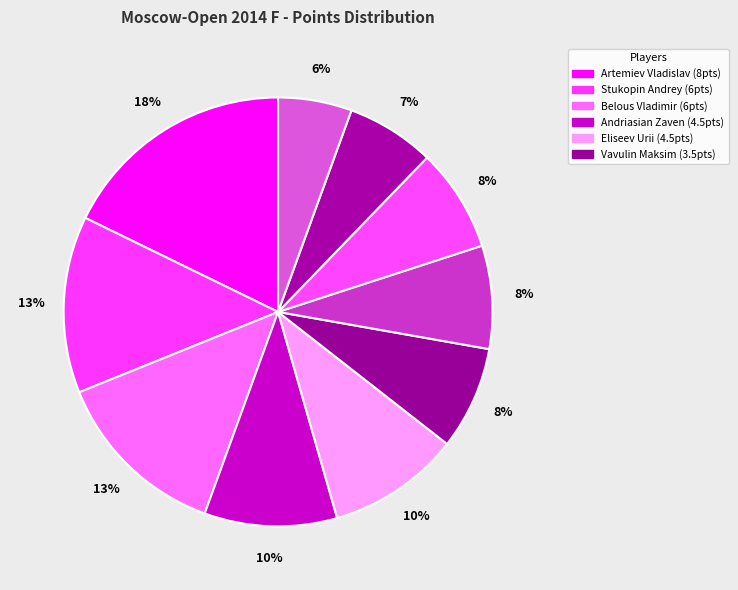

How many segments does this pie chart have?

10